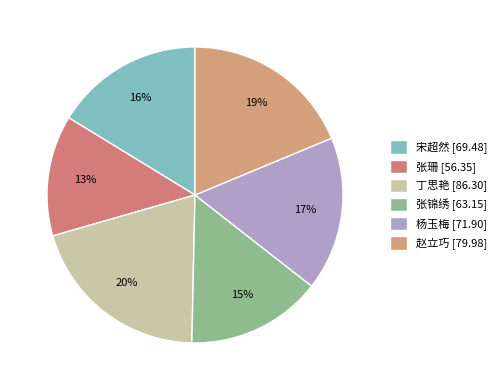

What percentage is NOT represented by 赵立巧?

81.3%